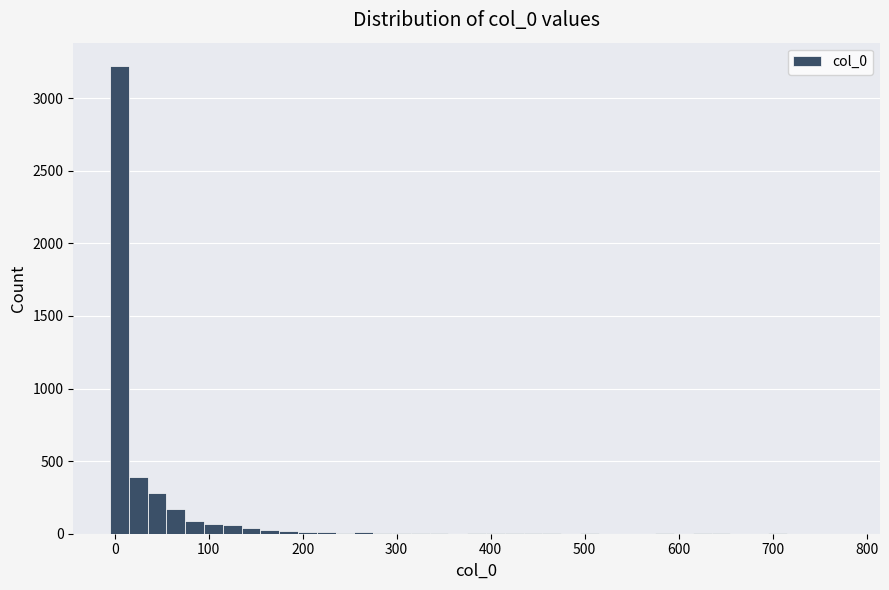

Around what value on the x-axis is the tallest bar? Give the approximate position of its centre, as read against the axis.

10